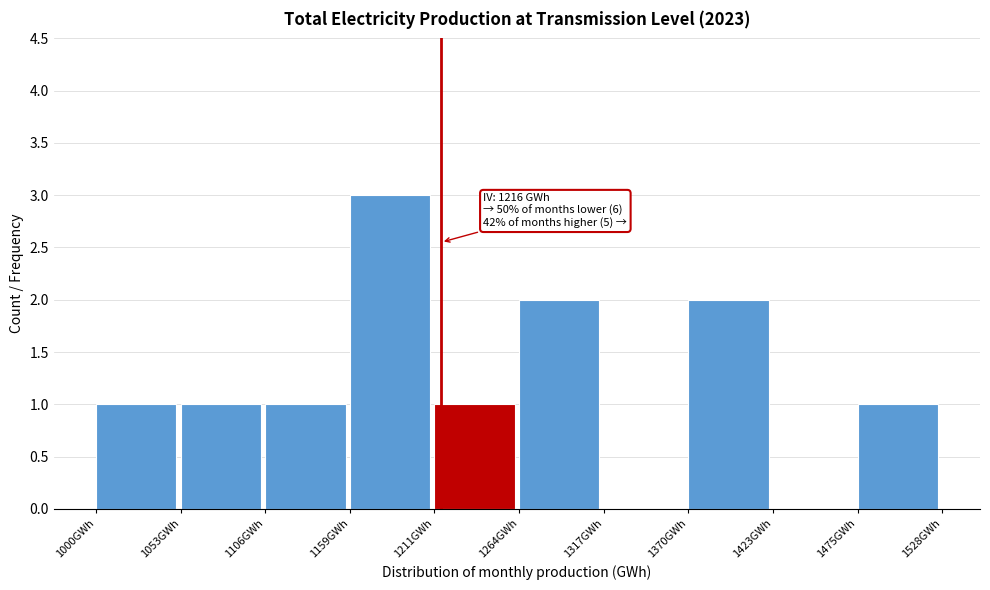

Over which range of the x-axis is the bar tallest?

1160 to 1210